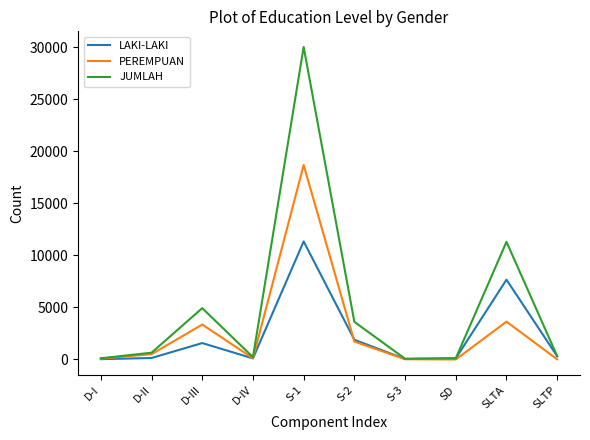

The PEREMPUAN series shows 3352 at D-III. True or false?

True